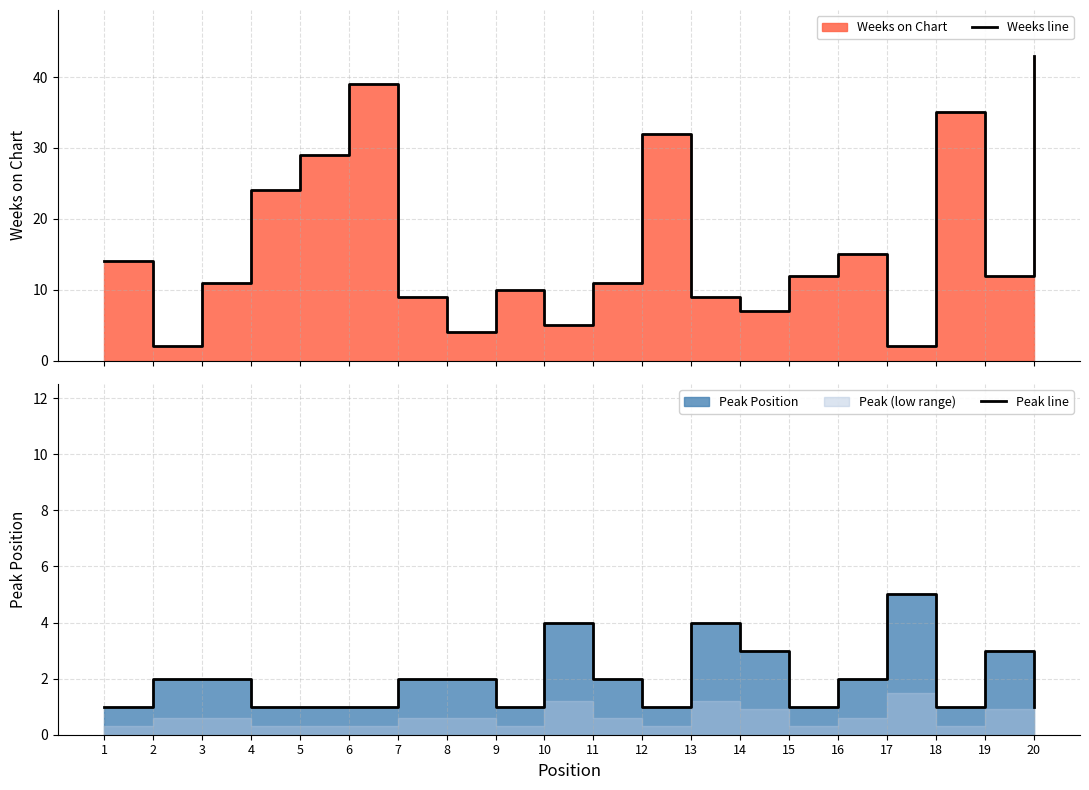

How many interior local peaks does the Weeks line series have?

5